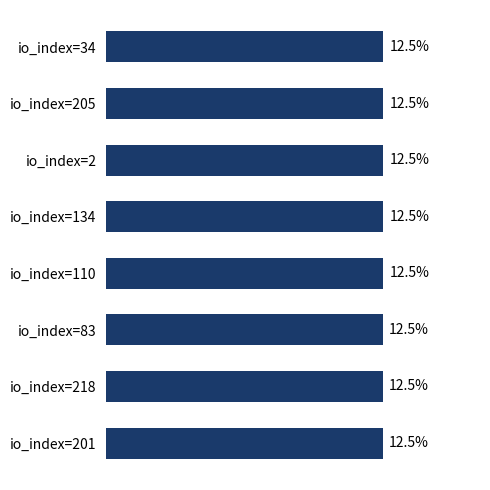

What is the label of the 3rd bar from the bottom?

io_index=83